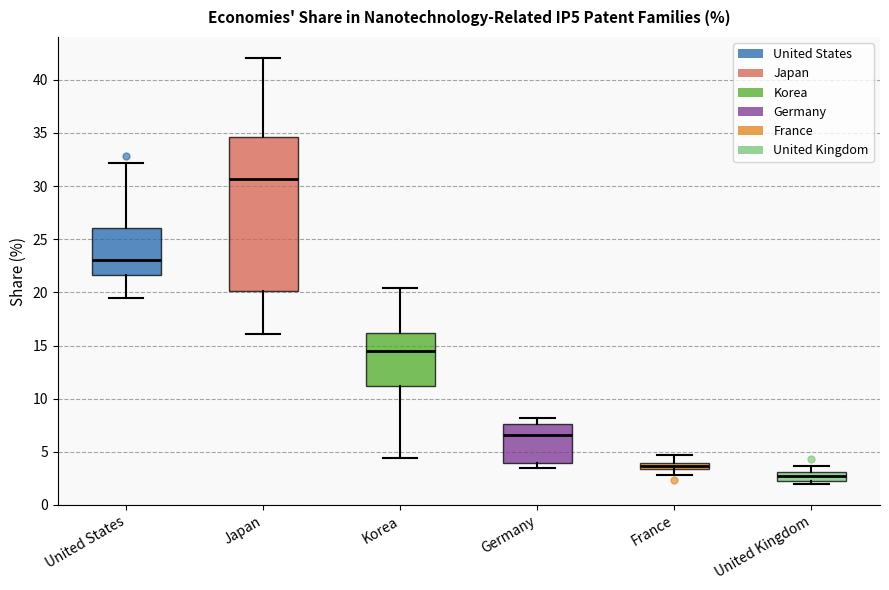

Where is the lower edge of the box for Germany on the y-axis? The values are not printed on the chart, so give them approximately, as read against the axis.

4.0